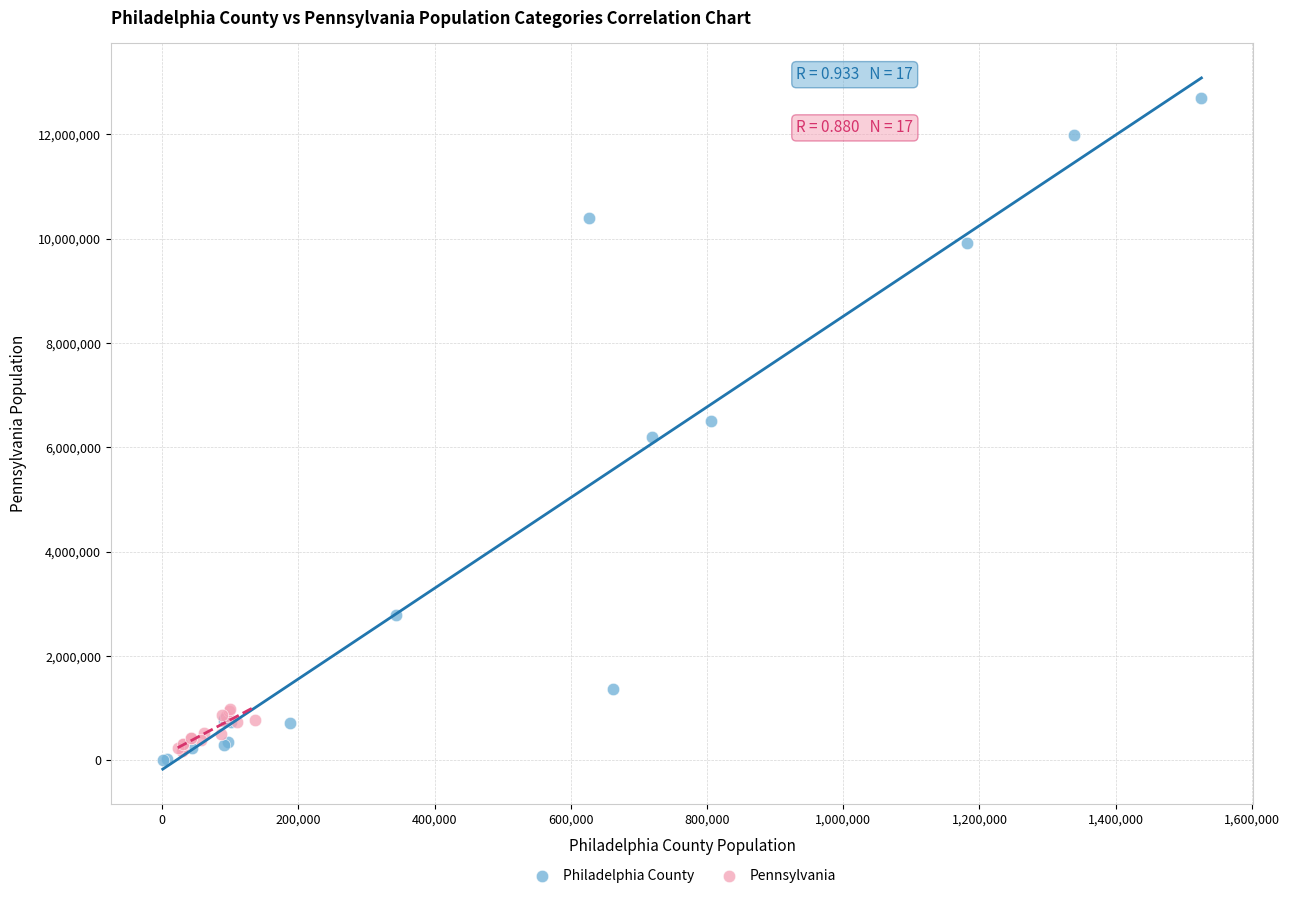

Which series contains the highest Y value?

Philadelphia County